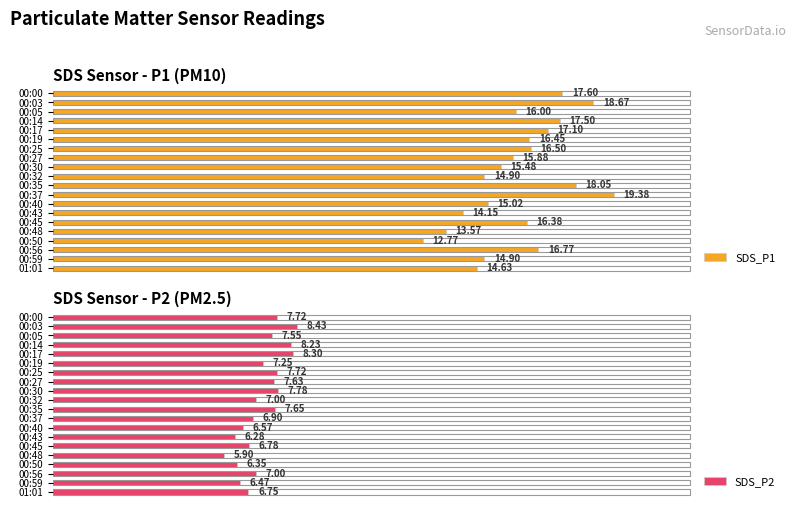

How many groups of bars are there?

20